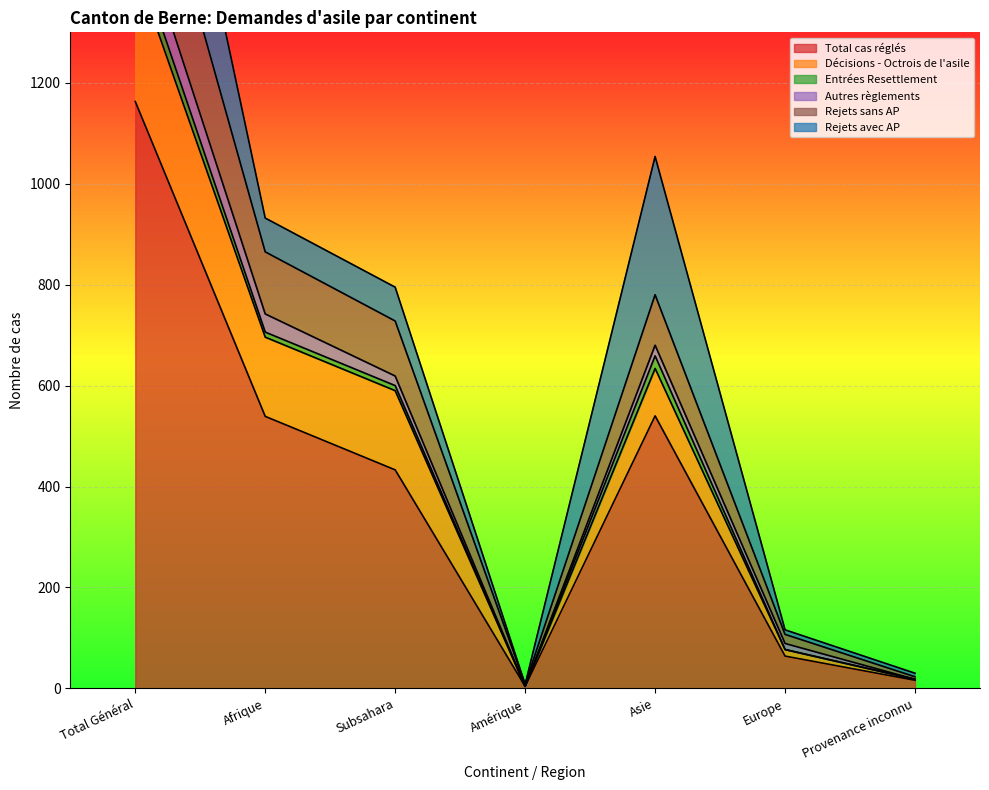

How many lines are shown in the chart?

6